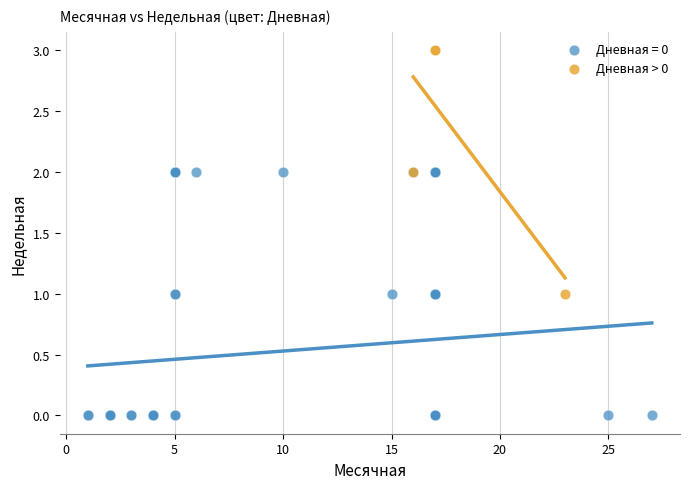

Which series reaches the minimum Y coordinate?

Дневная = 0